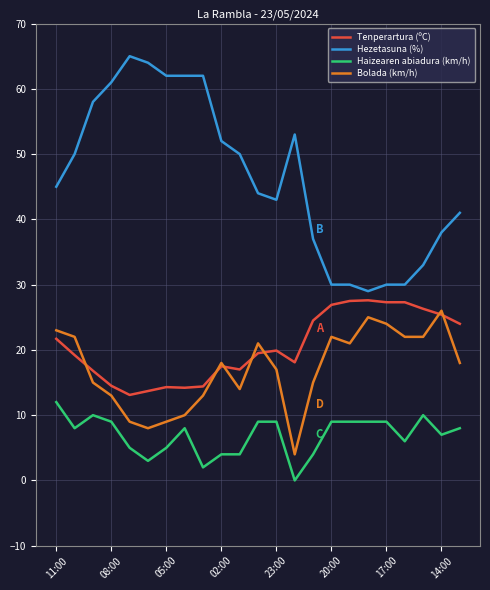

What is the greatest value displayed?

65.0